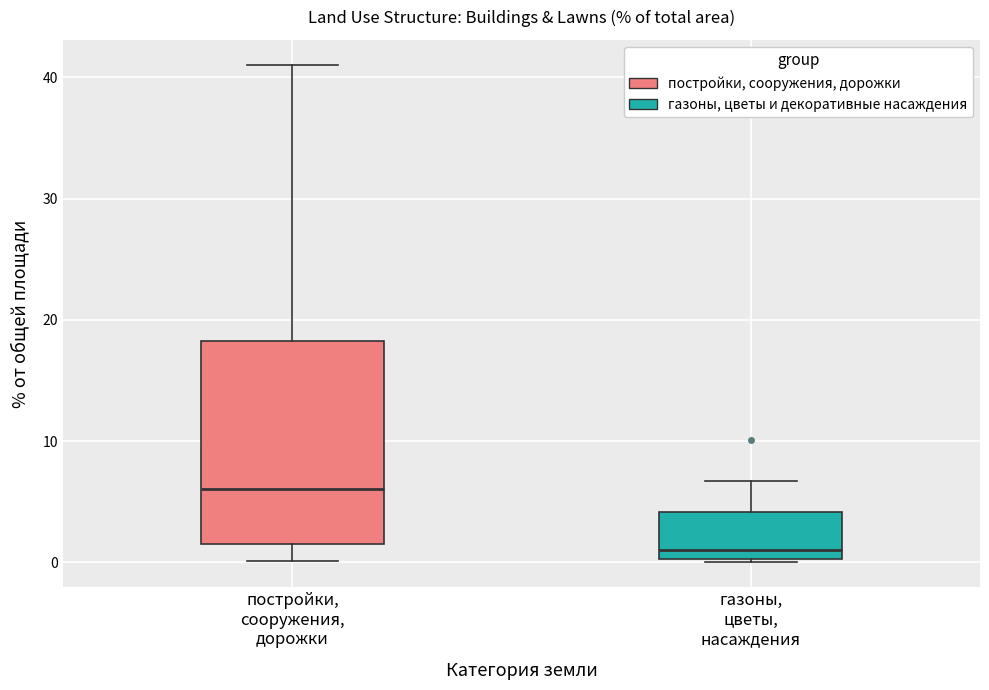

Which box has the highest median line?

постройки, сооружения, дорожки